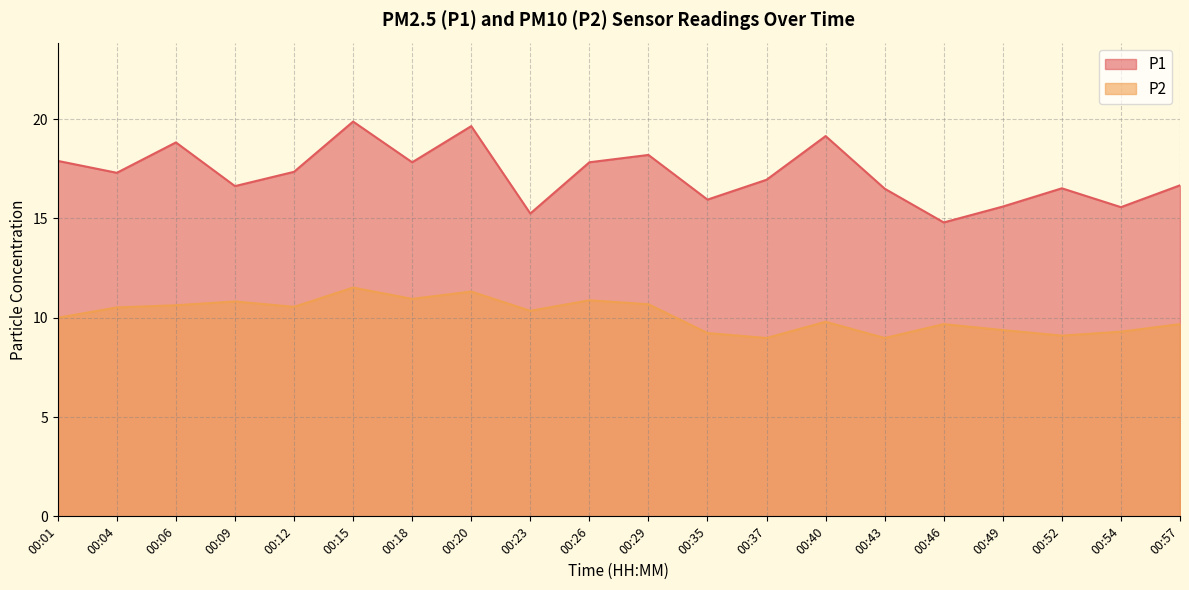

At which category is the sum across all series the highest?

00:15